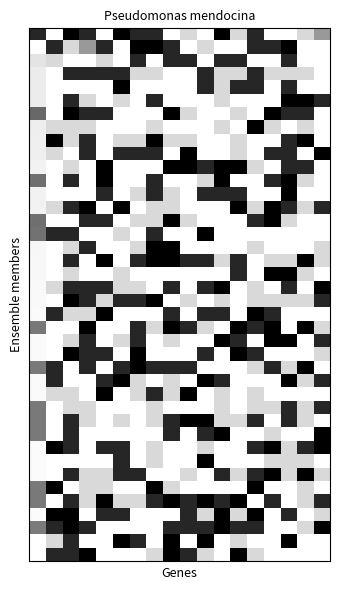

How many data points does each series have?

18